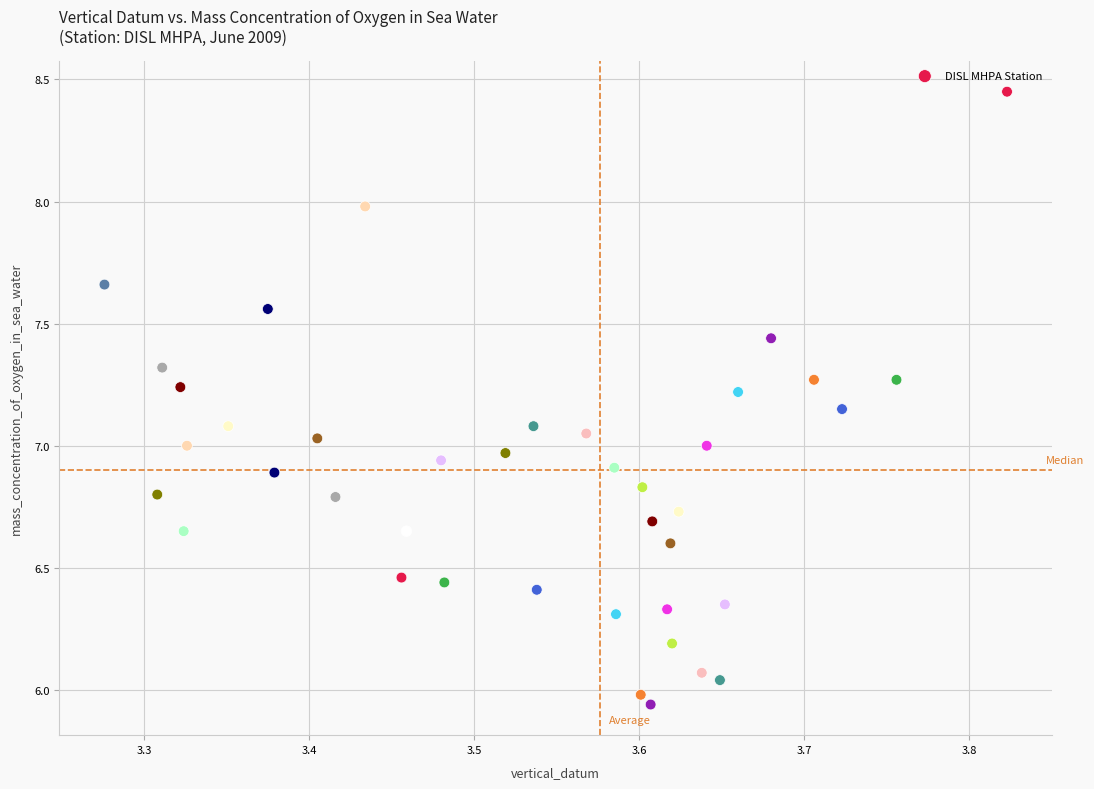

What is the range of X values (max minus min)?

0.5